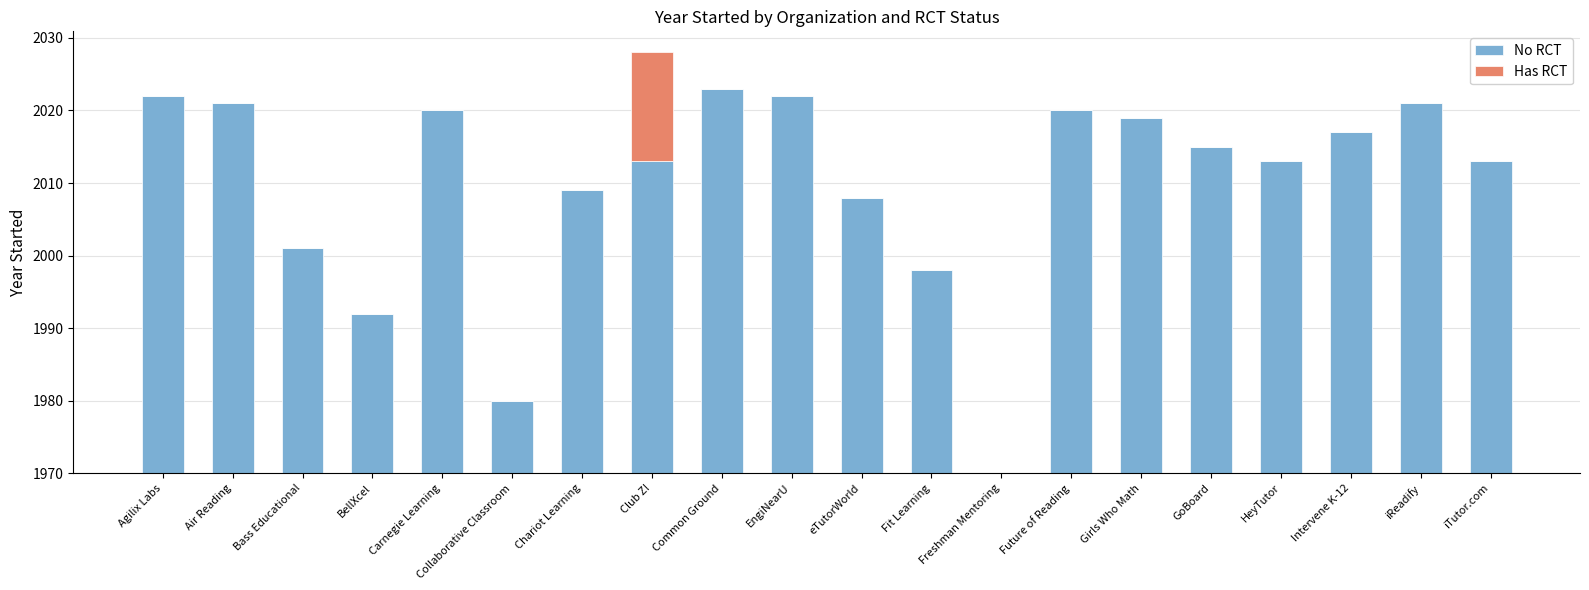

At Club Z!, list the series in order from largest to smallest.

No RCT, Has RCT